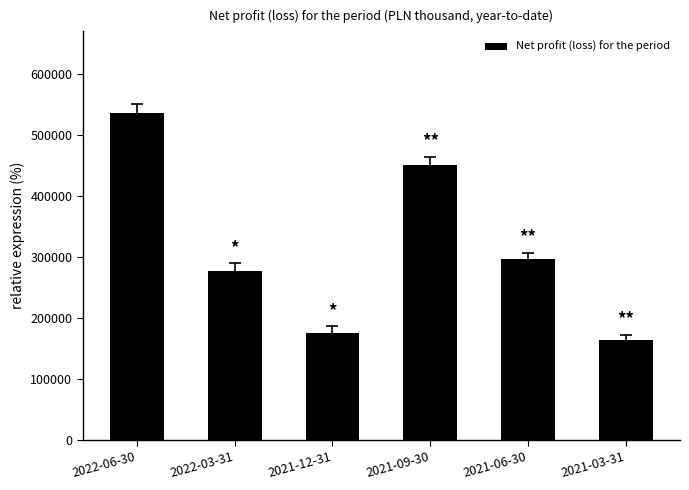

Reading left to right, list all the values displayed in this chart.

535409	277741	176298	449802	295943	163986